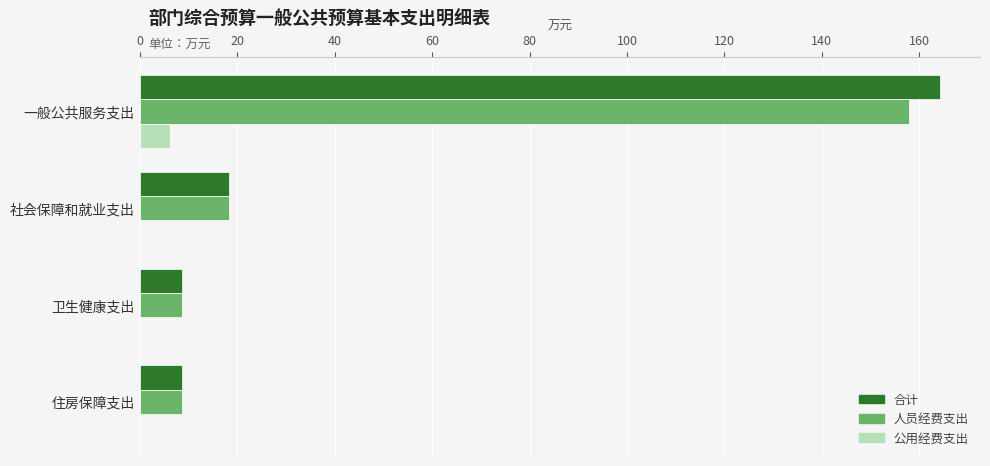

Where is 人员经费支出 nearest to the value 83?

社会保障和就业支出